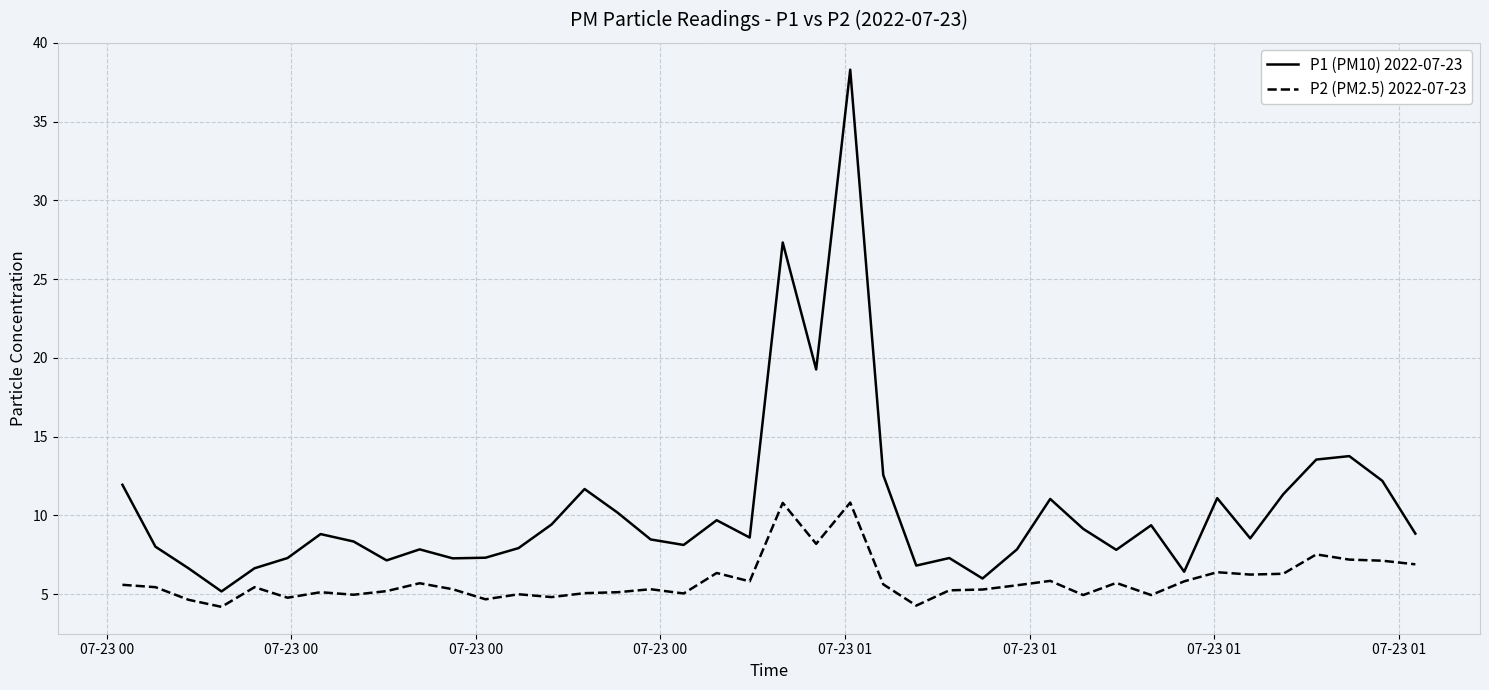

What is the lowest value of the P1 (PM10) 2022-07-23 series?

5.2